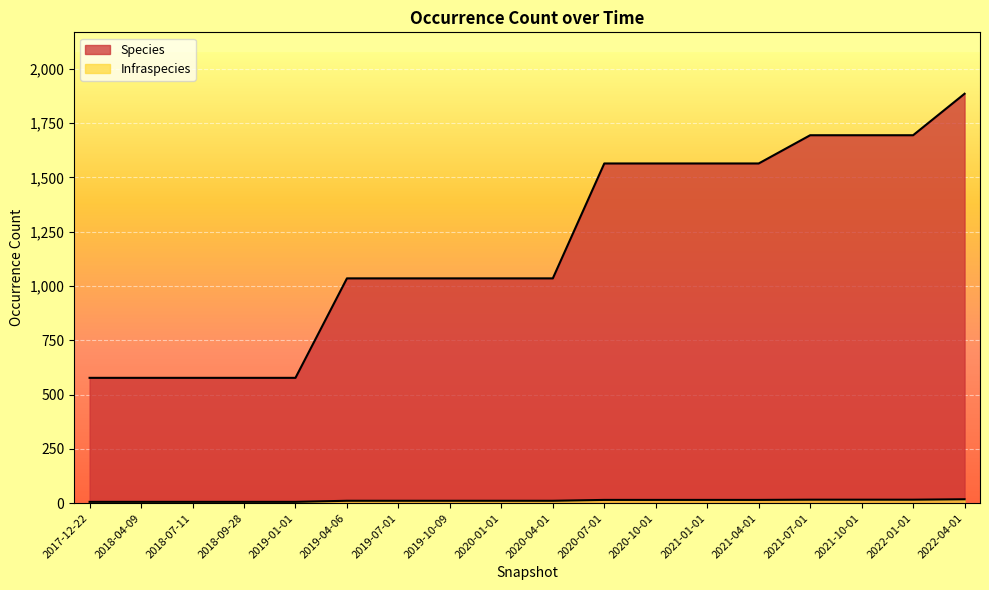

What position from the right is 2019-04-06?

13